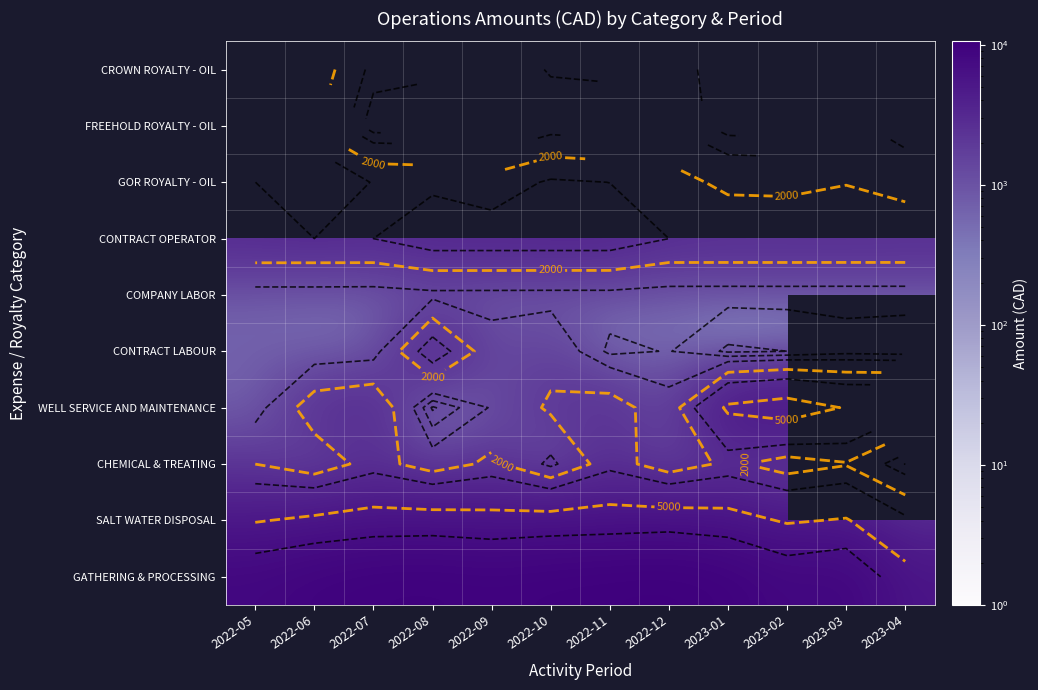

What is the spread (max minus min) of values at 2023-02?

8211.8